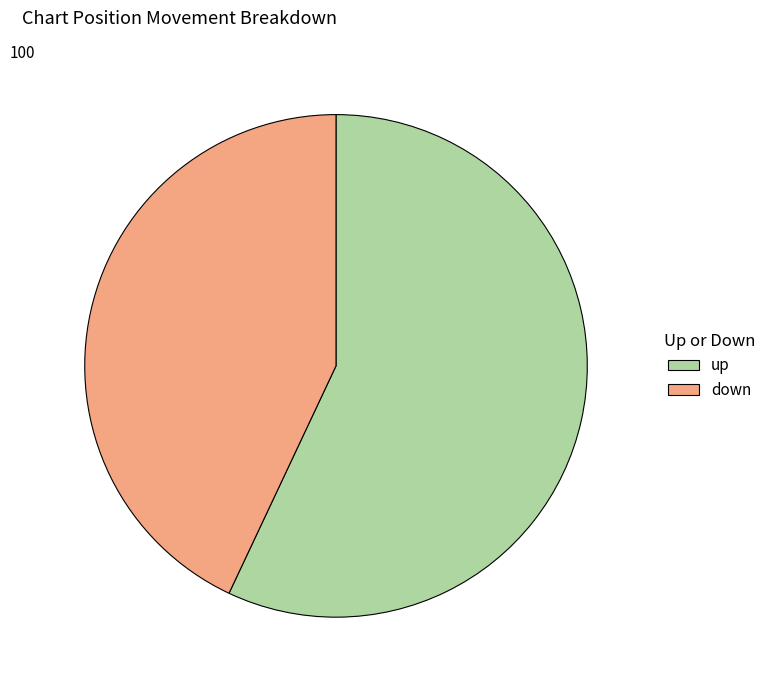

The up slice represents 46% of the pie. True or false?

False